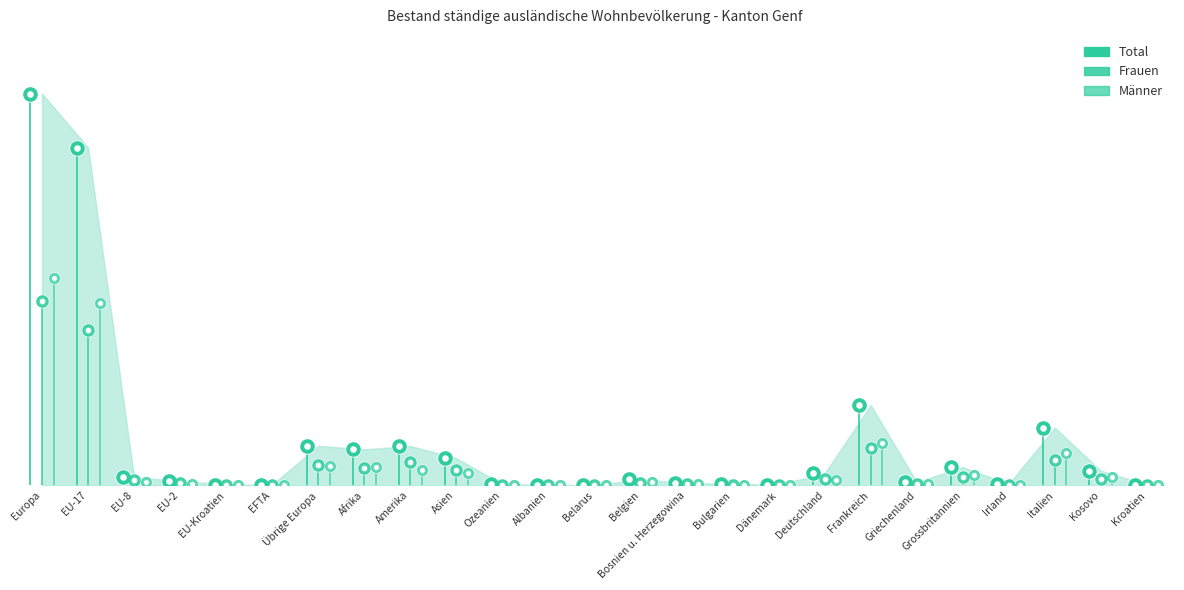

What are all the series names shown in the legend?

Total, Frauen, Männer